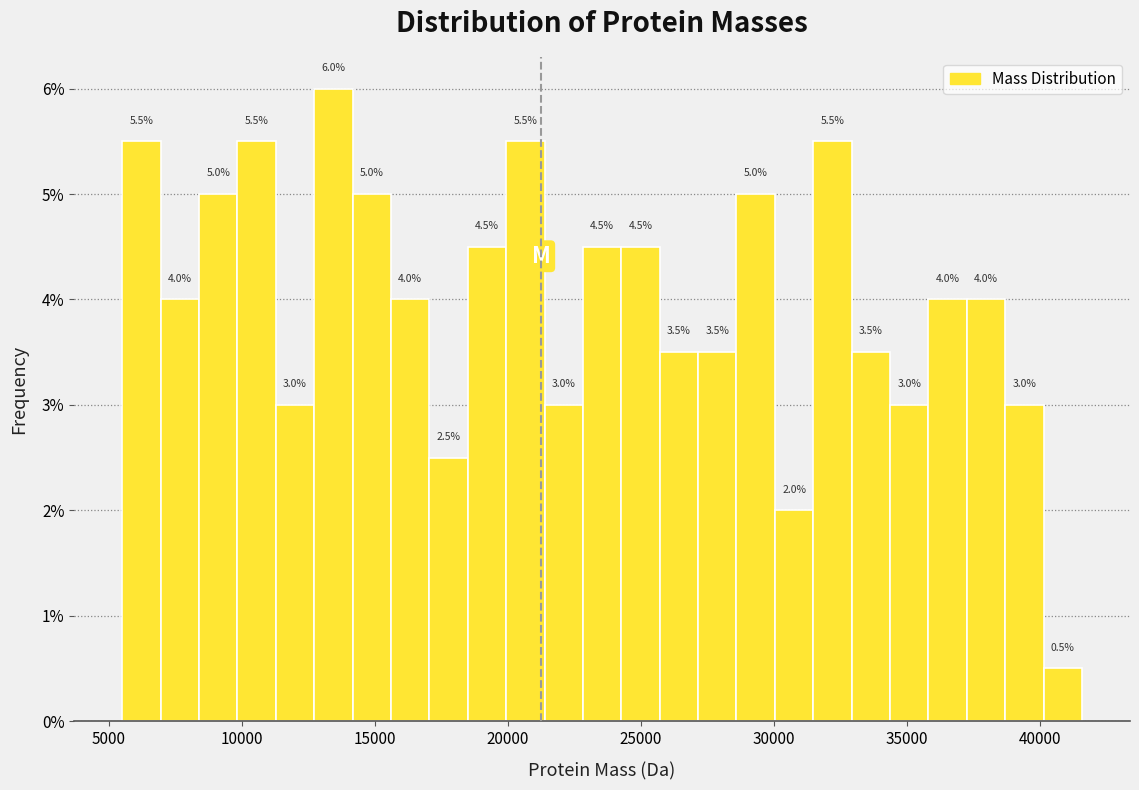

Read against the x-axis, roughly where is the centre of the tallest bar?

13500